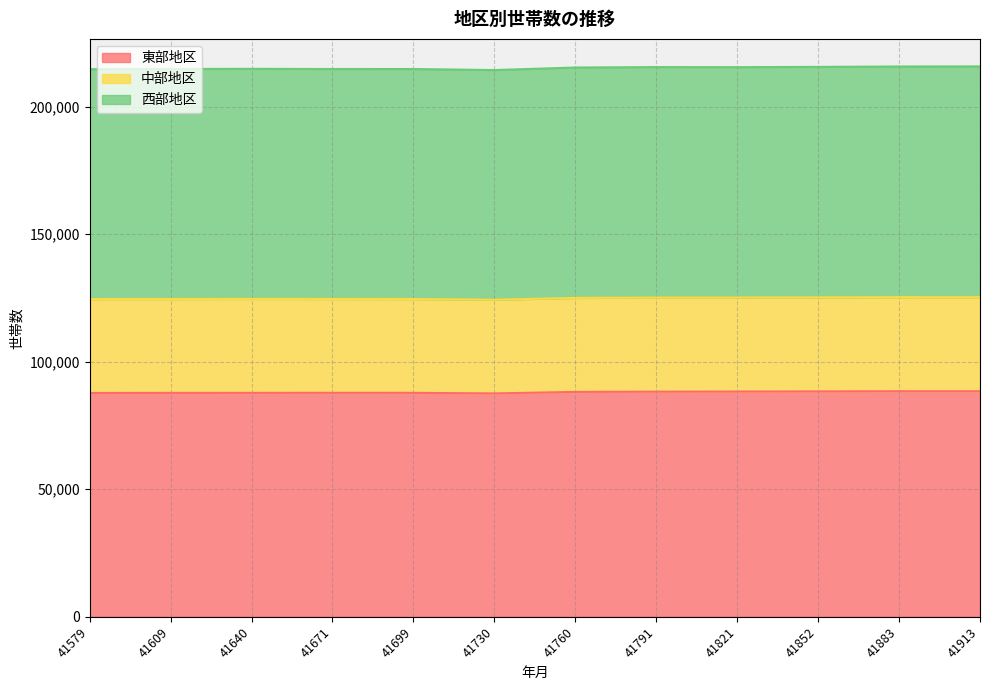

True or false: 東部地区 and 西部地区 cross at least once.

False